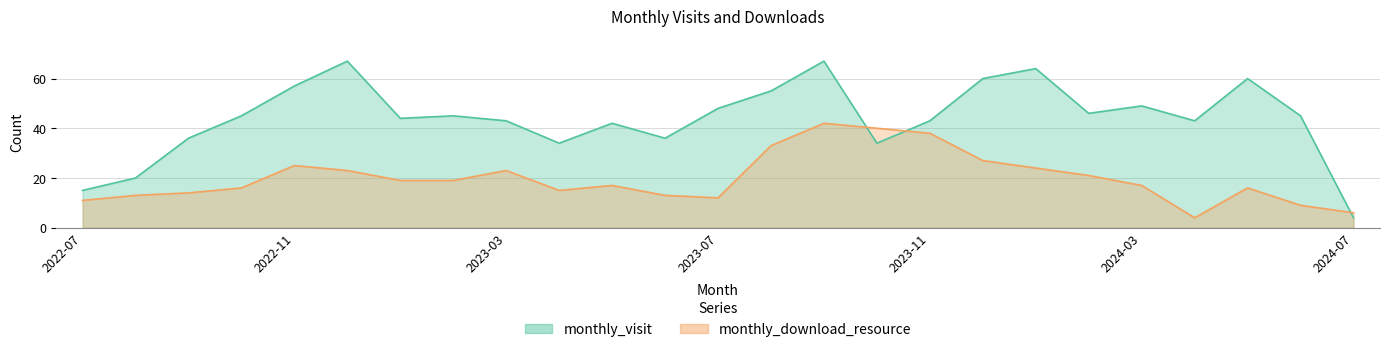

How many times do monthly_download_resource and monthly_visit cross each other?

3